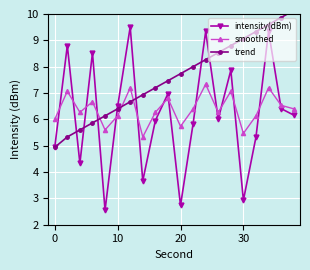

Which series ends up on top after the final intersection of intensity(dBm) and smoothed?

smoothed